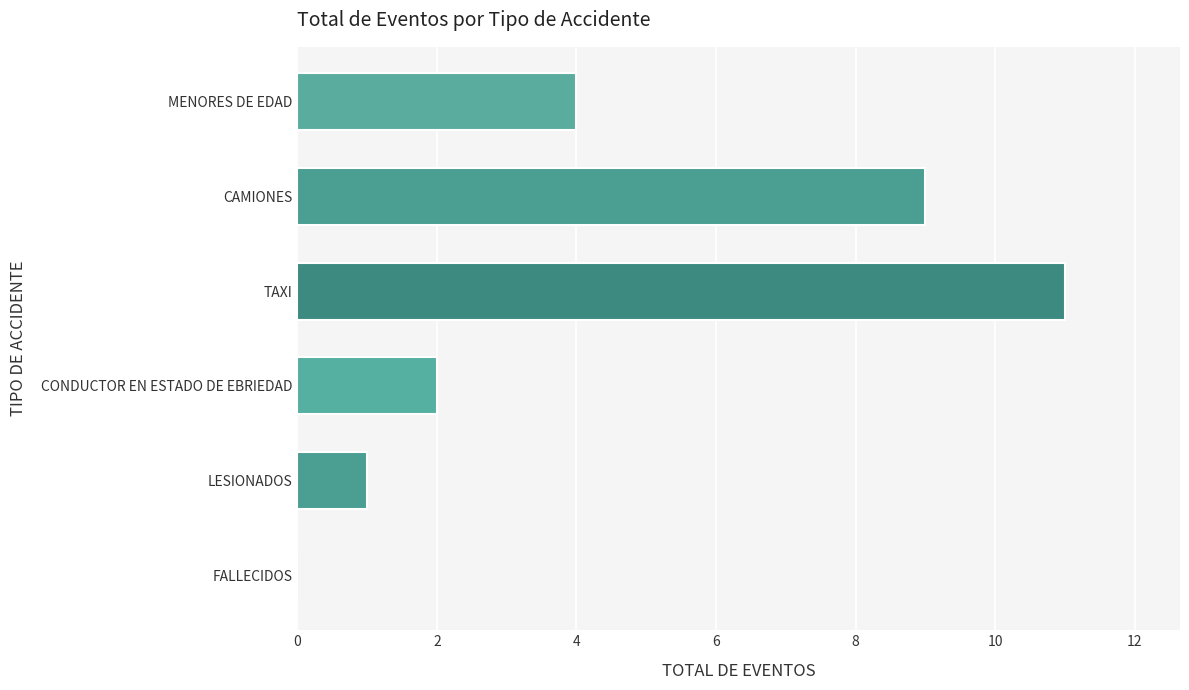

Which label corresponds to the largest value in the chart?

TAXI